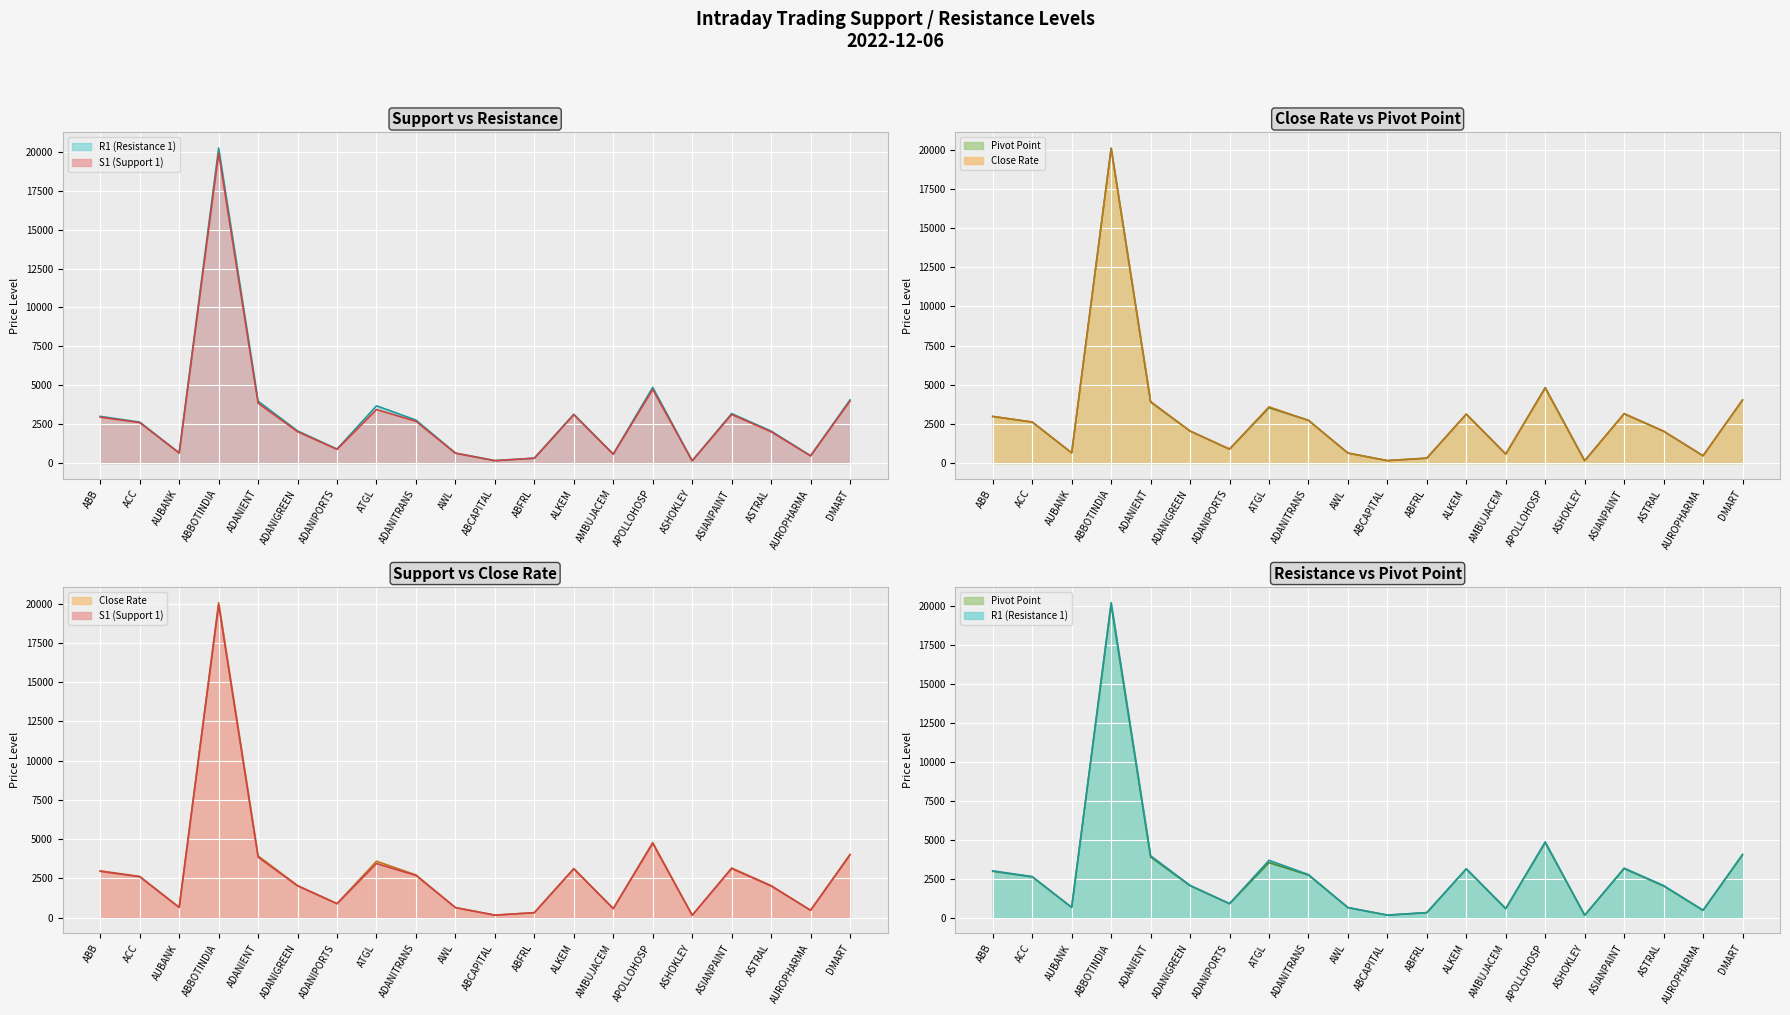

At which label does R1 (Resistance 1) first exceed 2635?

ABB